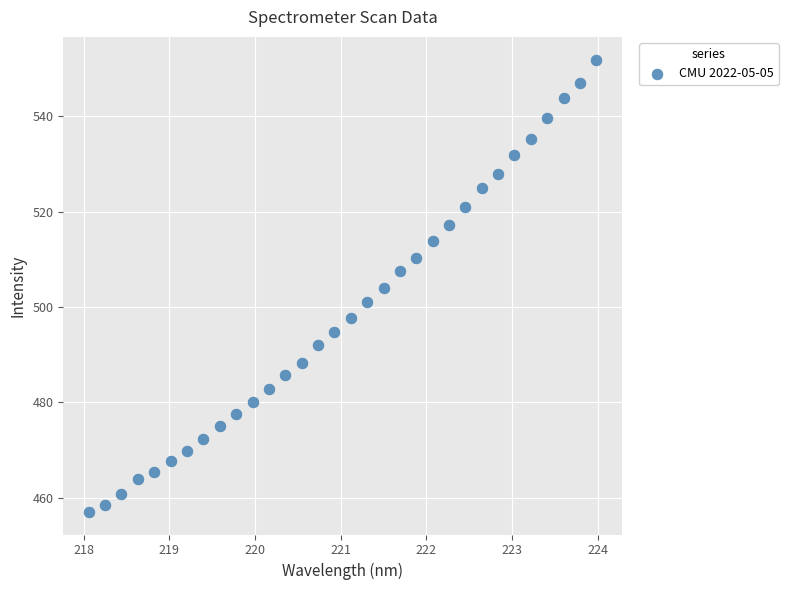

What is the range of X values (max minus min)?

5.9